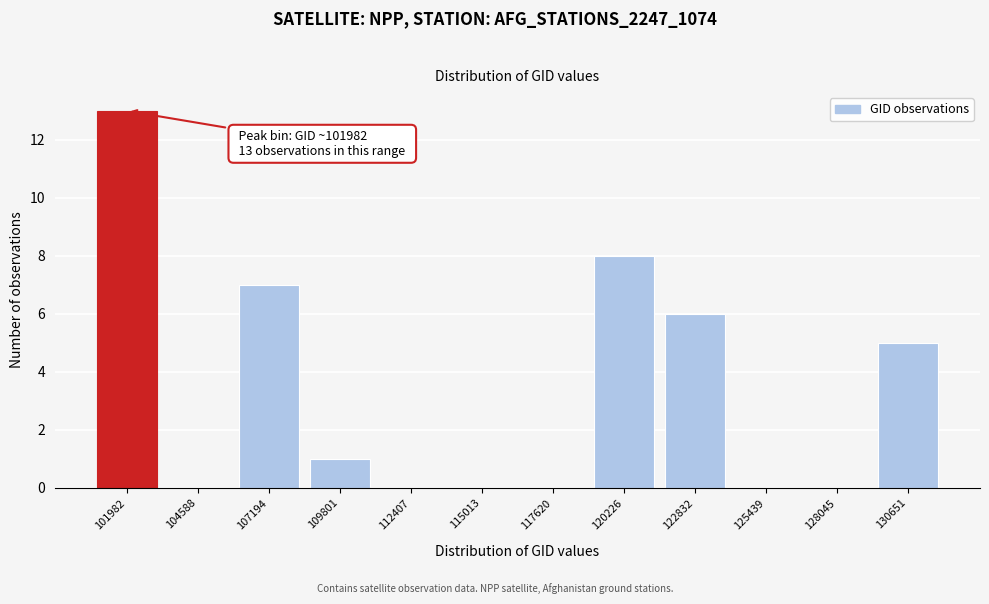

Reading left to right, list all the values displayed in this chart.

101982=13	104588=0	107194=7	109801=1	112407=0	115013=0	117620=0	120226=8	122832=6	125439=0	128045=0	130651=5